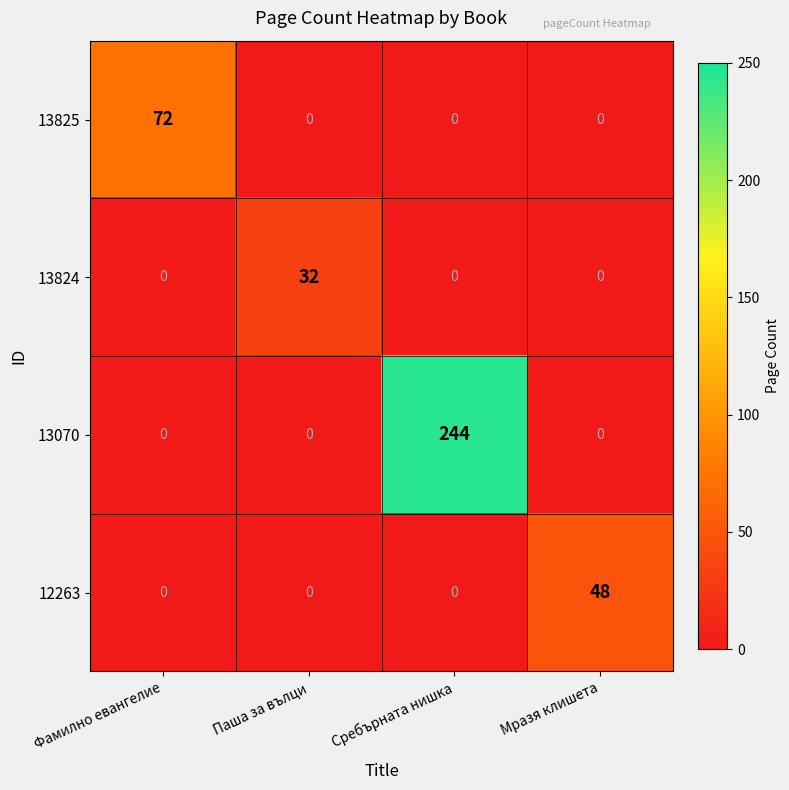

Reading left to right, extract all data points from this chart.

13825: Фамилно евангелие=72	Паша за вълци=0	Сребърната нишка=0	Мразя клишета=0
13824: Фамилно евангелие=0	Паша за вълци=32	Сребърната нишка=0	Мразя клишета=0
13070: Фамилно евангелие=0	Паша за вълци=0	Сребърната нишка=244	Мразя клишета=0
12263: Фамилно евангелие=0	Паша за вълци=0	Сребърната нишка=0	Мразя клишета=48